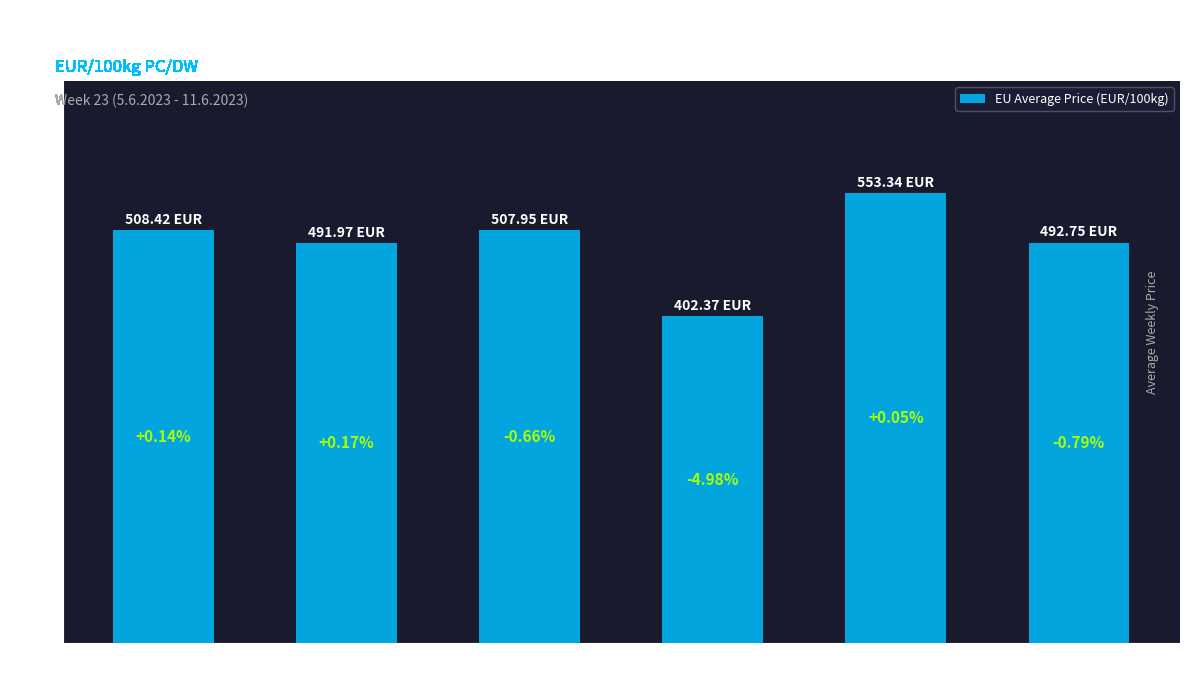

At which label is the value closest to 477?

Biki do 24. mes.